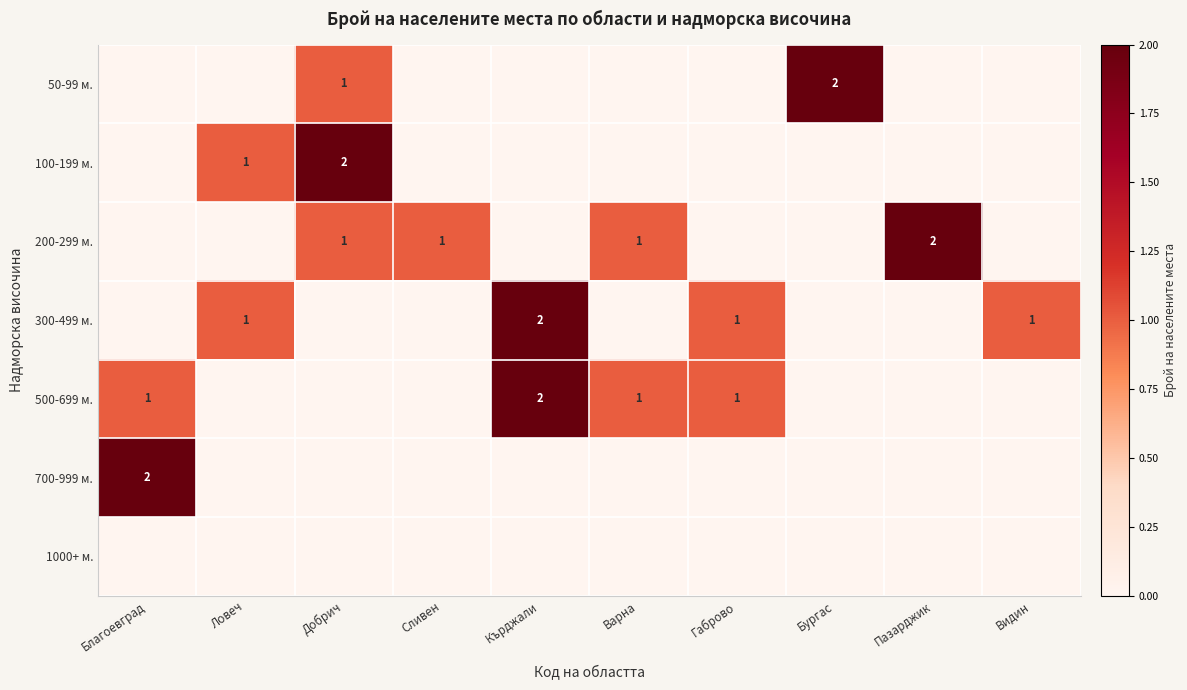

At how many categories does at least one series exceed 0?

10